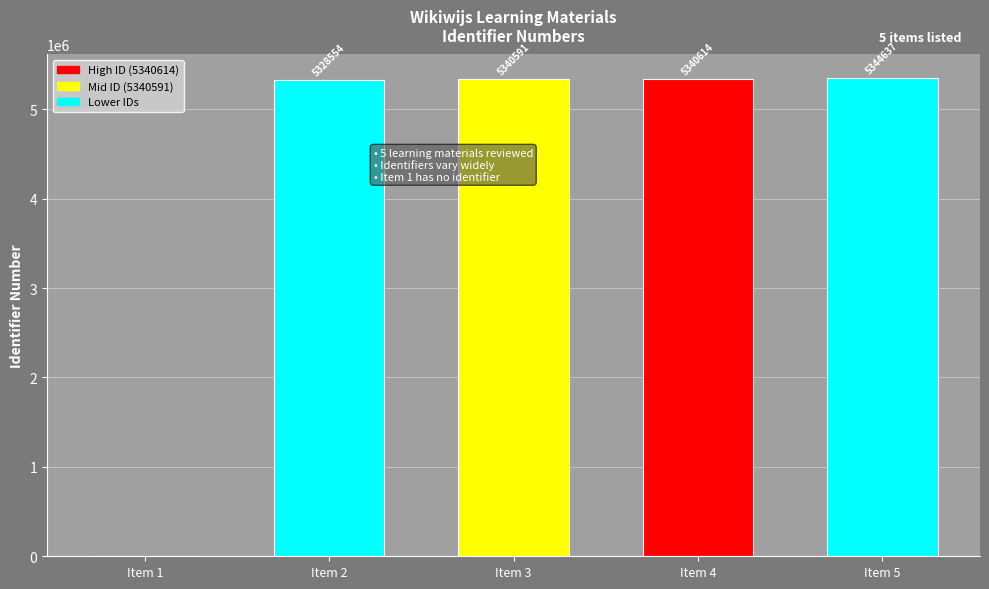

Reading left to right, what are all the values shown in this chart?

0	5328554	5340591	5340614	5344637